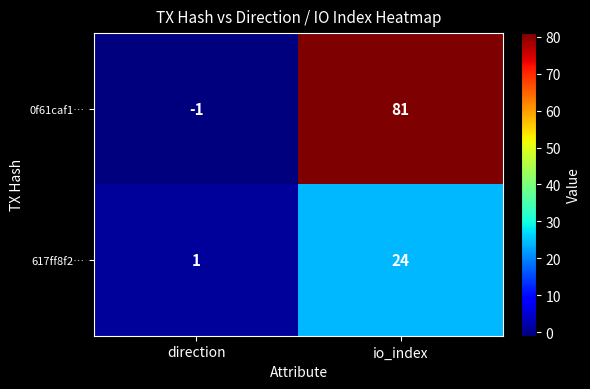

How many series are shown in this chart?

2